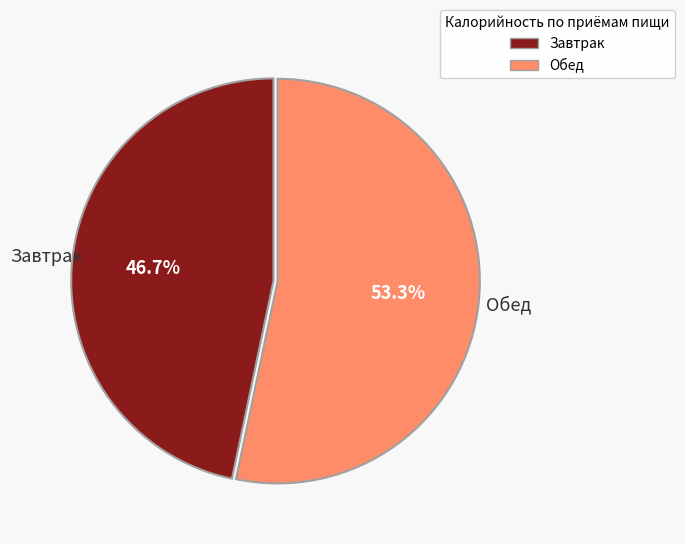

Does any single category account for the majority?

Yes